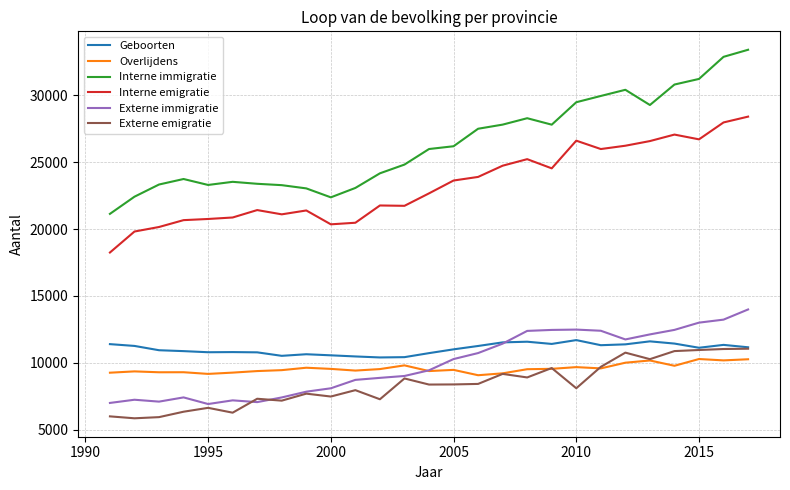

What is the maximum value for Interne emigratie?

28419